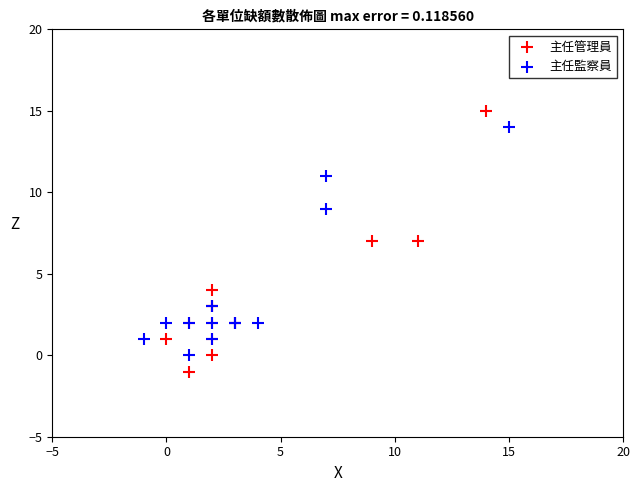

What are all the series names shown in the legend?

主任管理員, 主任監察員